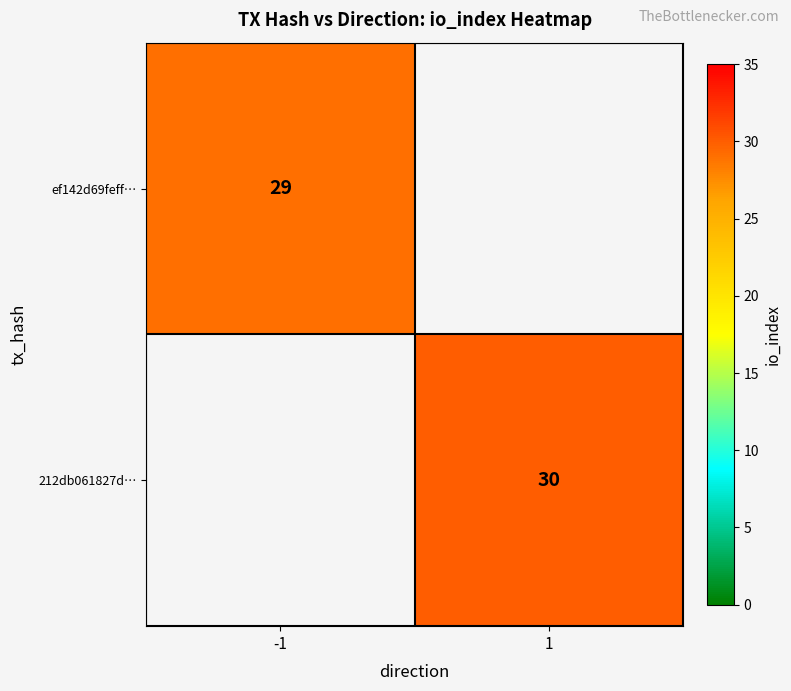

At how many categories does at least one series exceed 29?

1